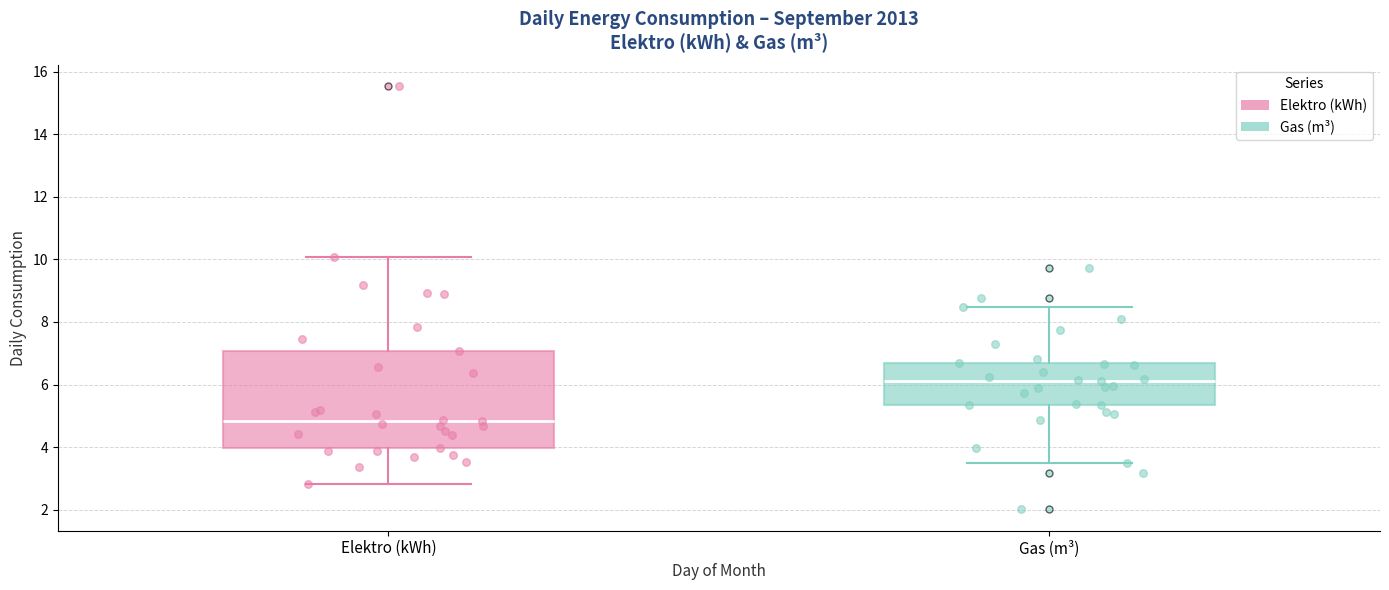

Where does the lower whisker of the box for Elektro (kWh) end on the y-axis? The values are not printed on the chart, so give them approximately, as read against the axis.

2.8